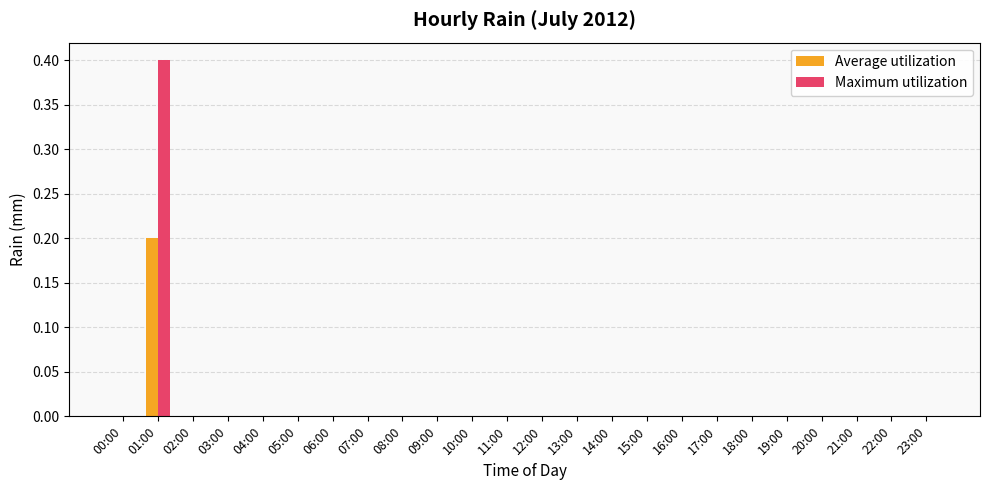

Are the bars grouped side by side (vs. stacked)?

Yes